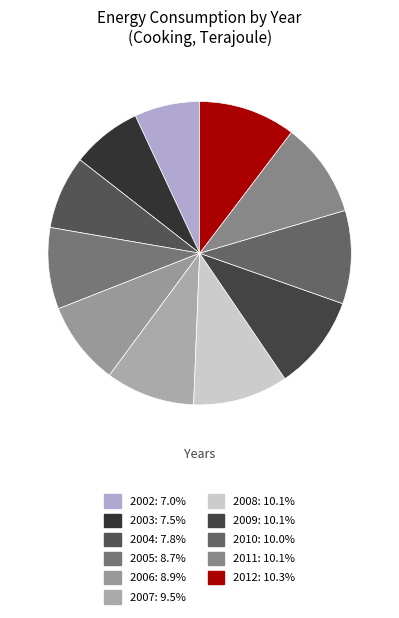

To the nearest percent, what is the difference between the 2003 and 2006 slice percentages?

1%